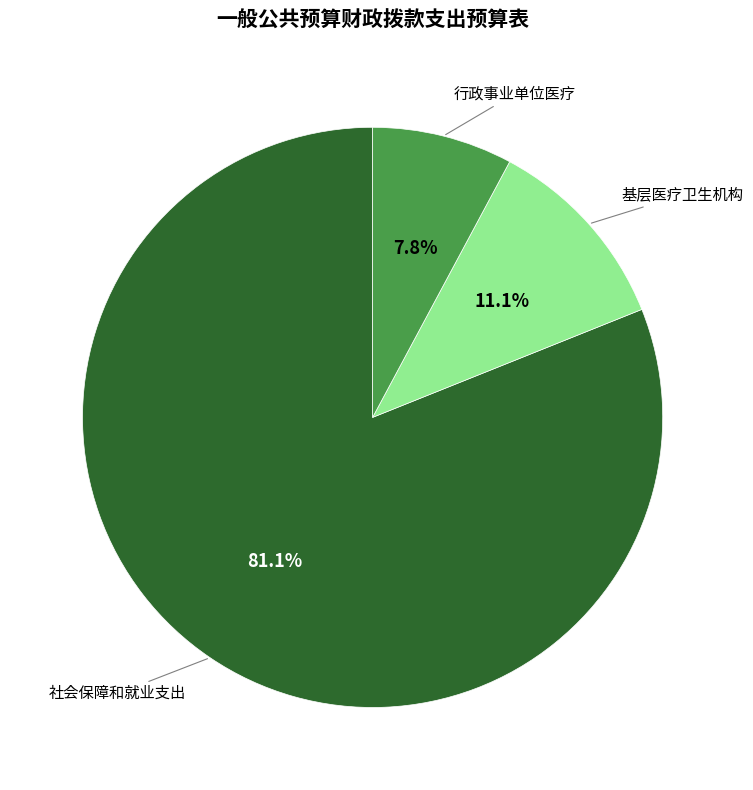

Which has a higher value, 基层医疗卫生机构 or 社会保障和就业支出?

社会保障和就业支出